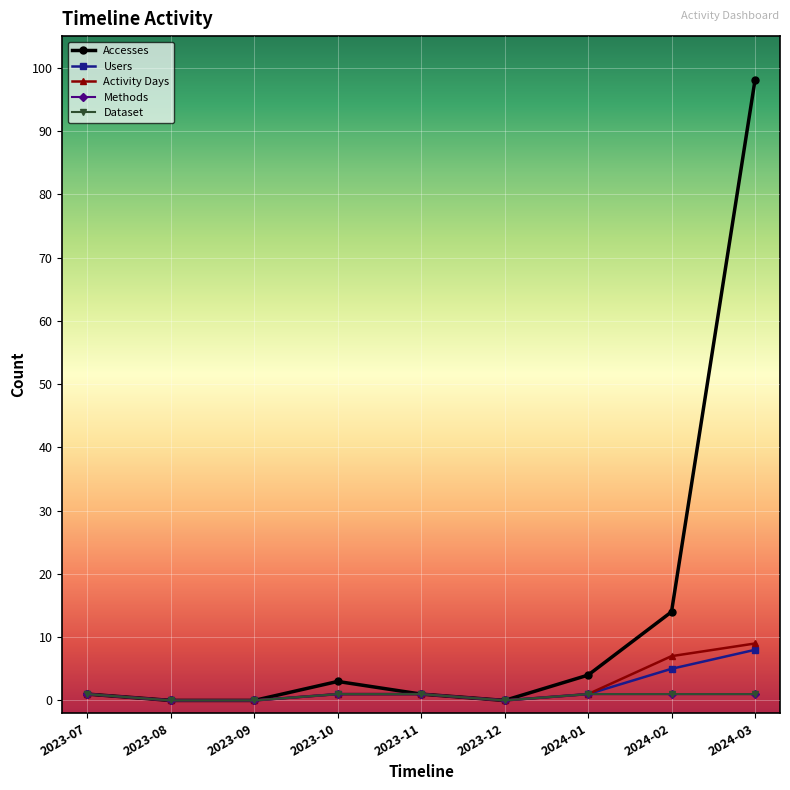

True or false: Users and Dataset intersect in this chart.

False